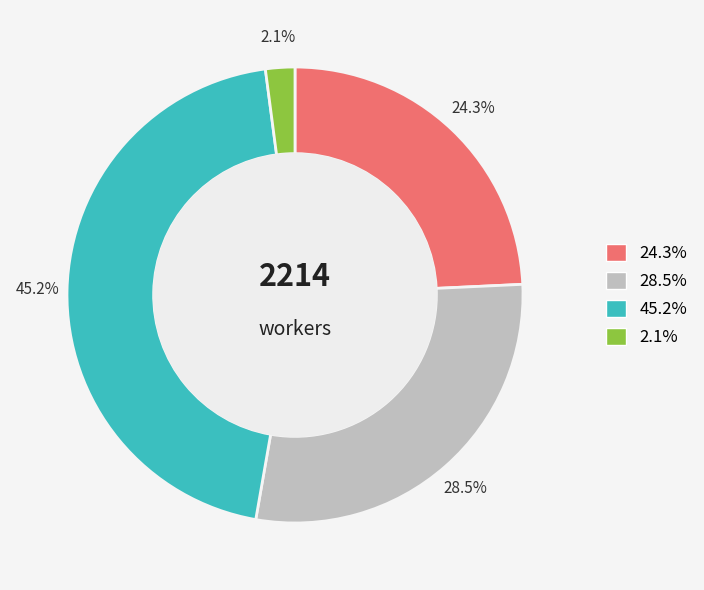

Does any single category account for the majority?

No